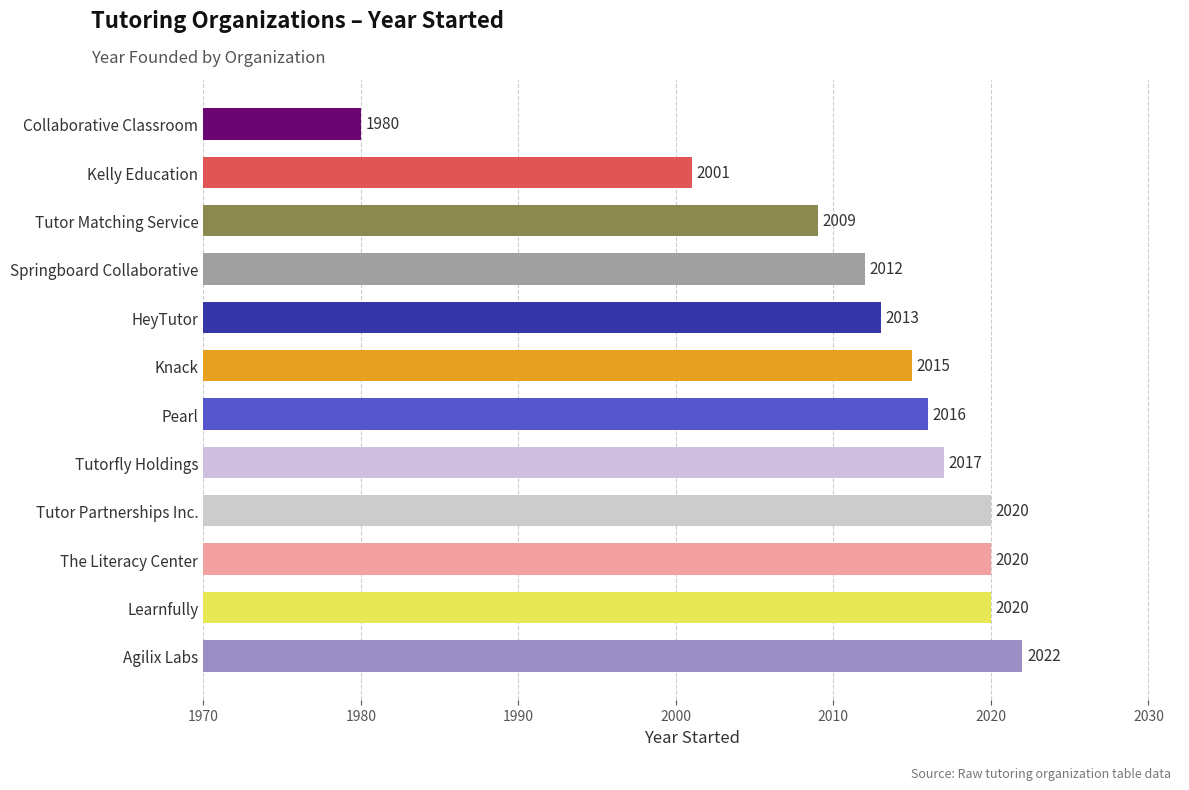

Where is the data nearest to the value 2001?

Kelly Education